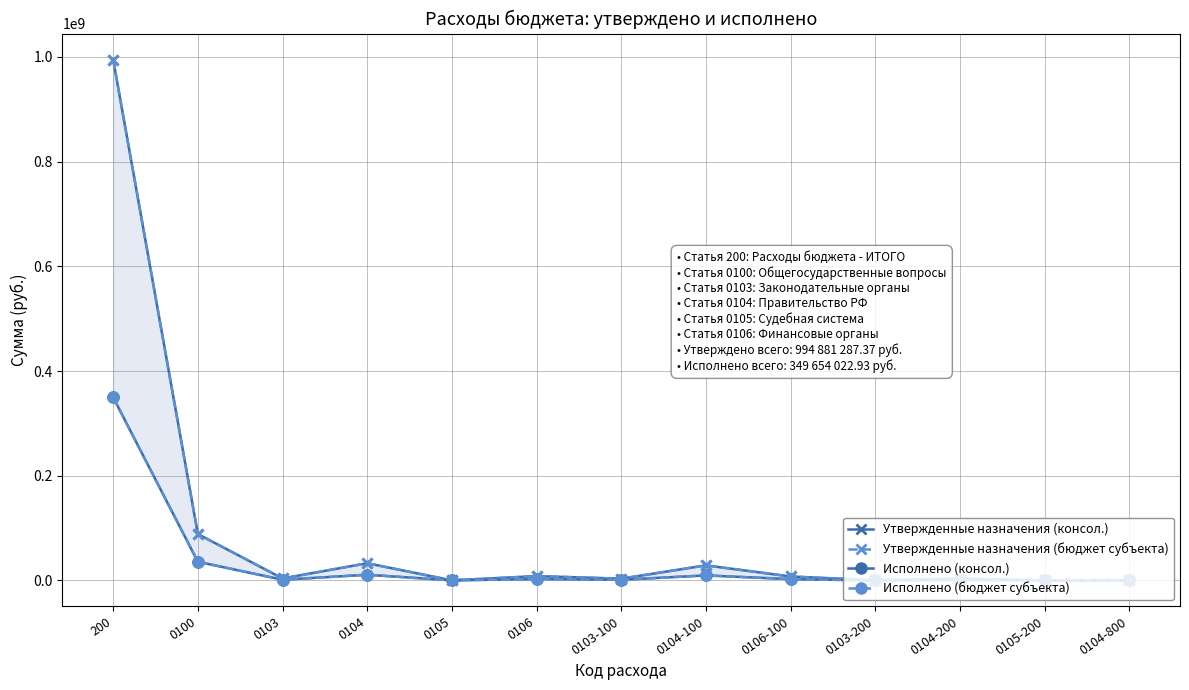

What is the value of the Исполнено (бюджет субъекта) point at the 4th from the left?

10915266.1